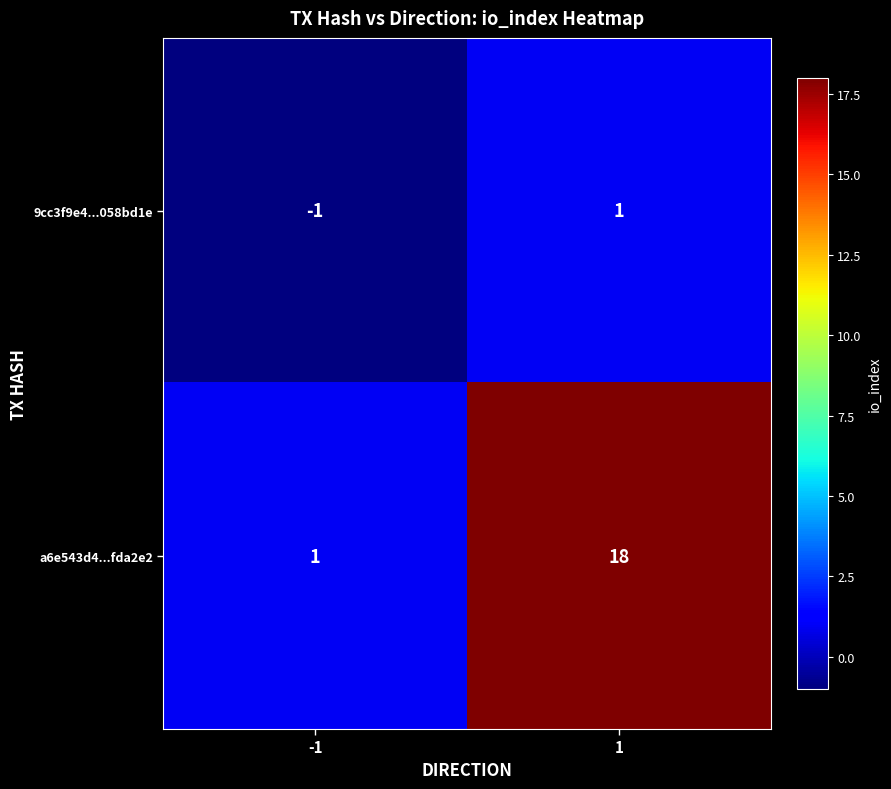

How many values in 9cc3f9e4...058bd1e are below zero?

1